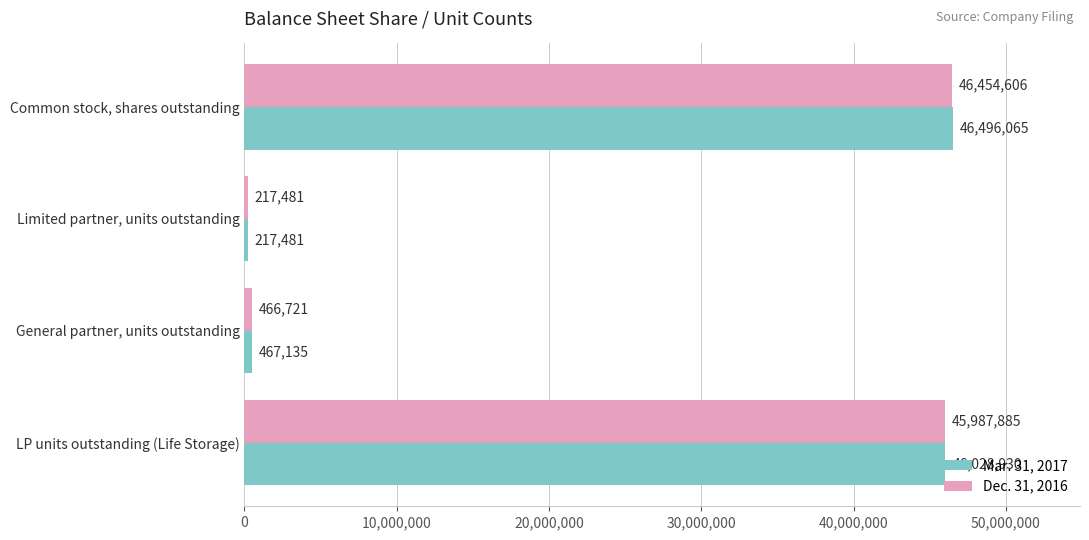

Between Common stock, shares outstanding and LP units outstanding (Life Storage), which series saw the biggest shift?

Mar. 31, 2017